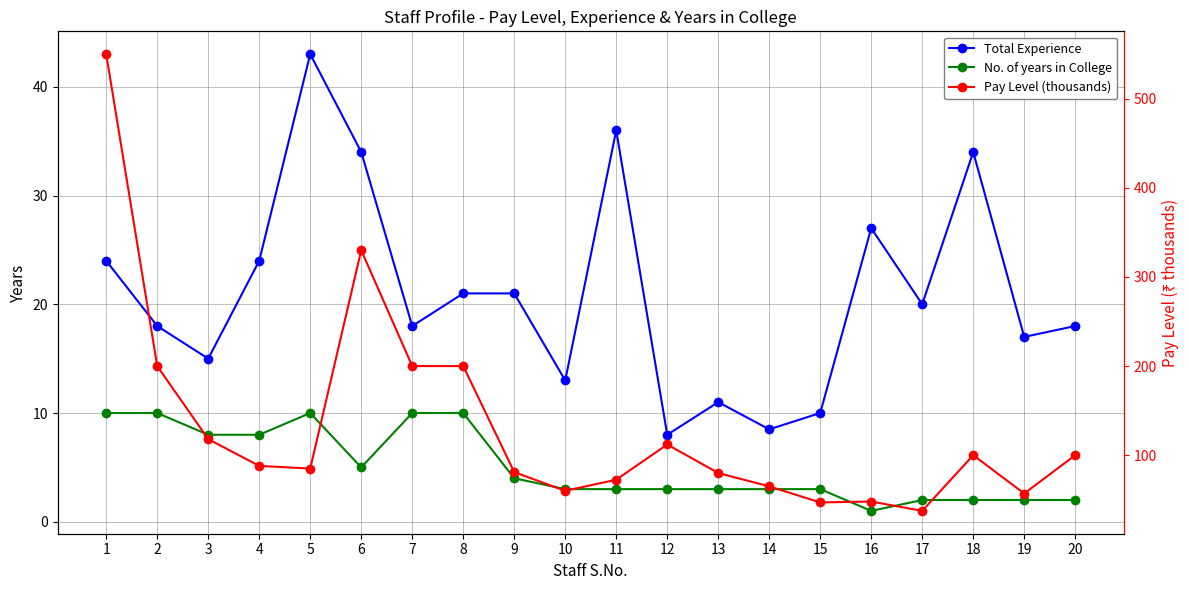

At which category does the chart reach its peak across all series?

1